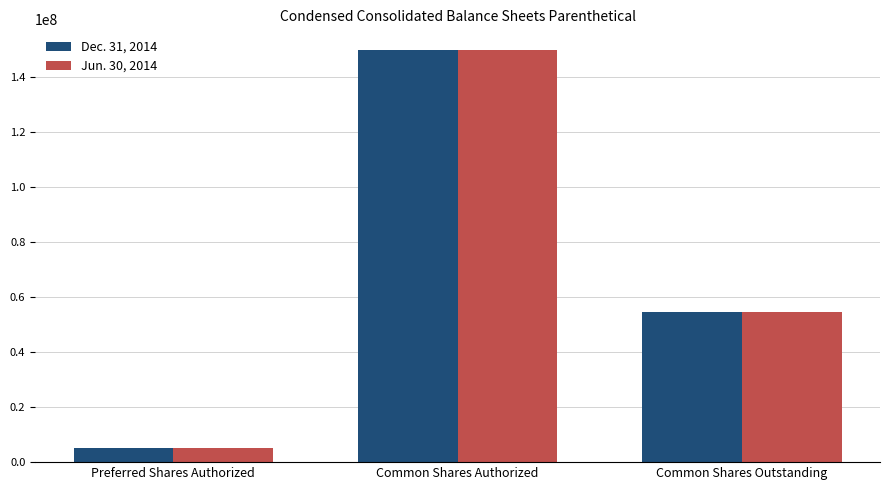

How many Dec. 31, 2014 values are between 5000000 and 150000000?

3